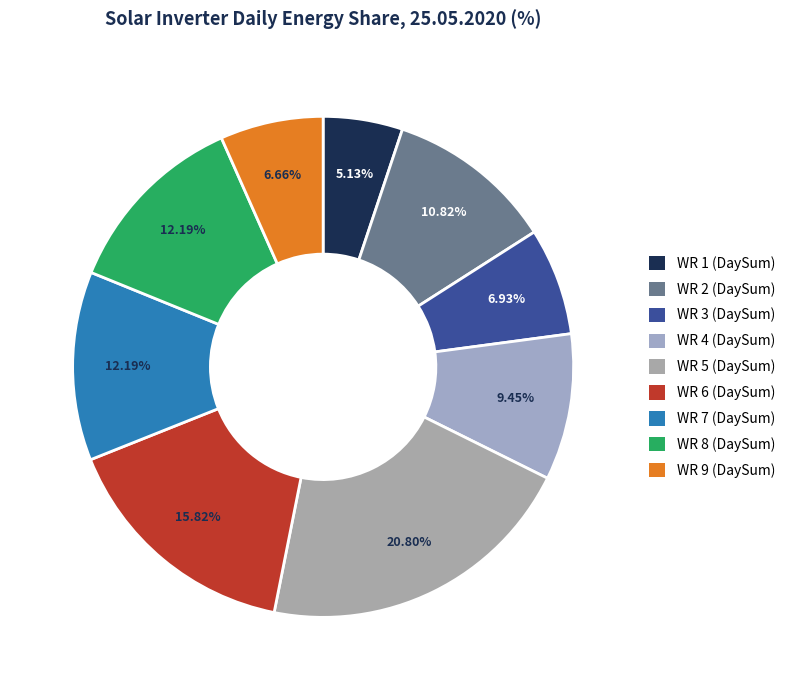

To the nearest percent, what percentage of the pie is WR 5 (DaySum)?

21%